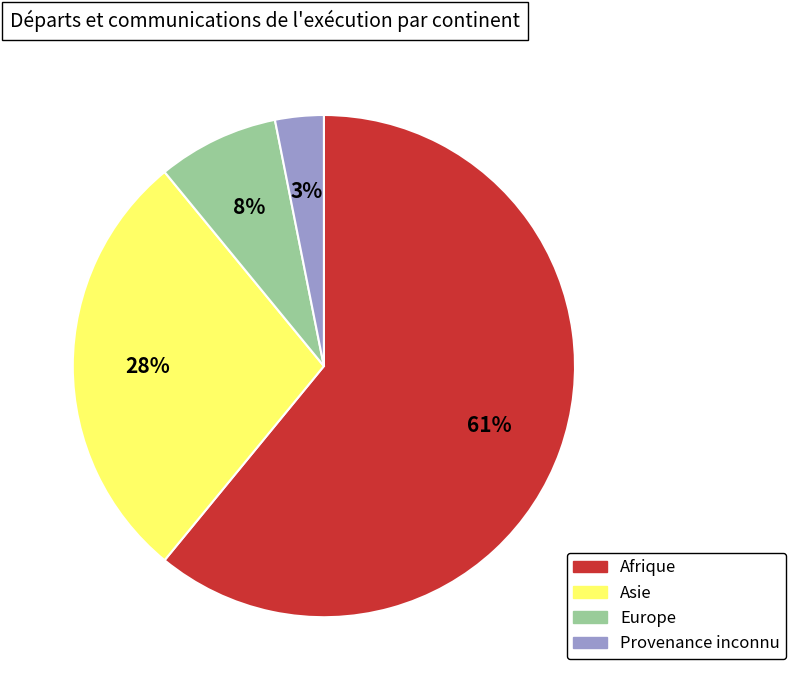

Between Europe and Provenance inconnu, which is larger?

Europe